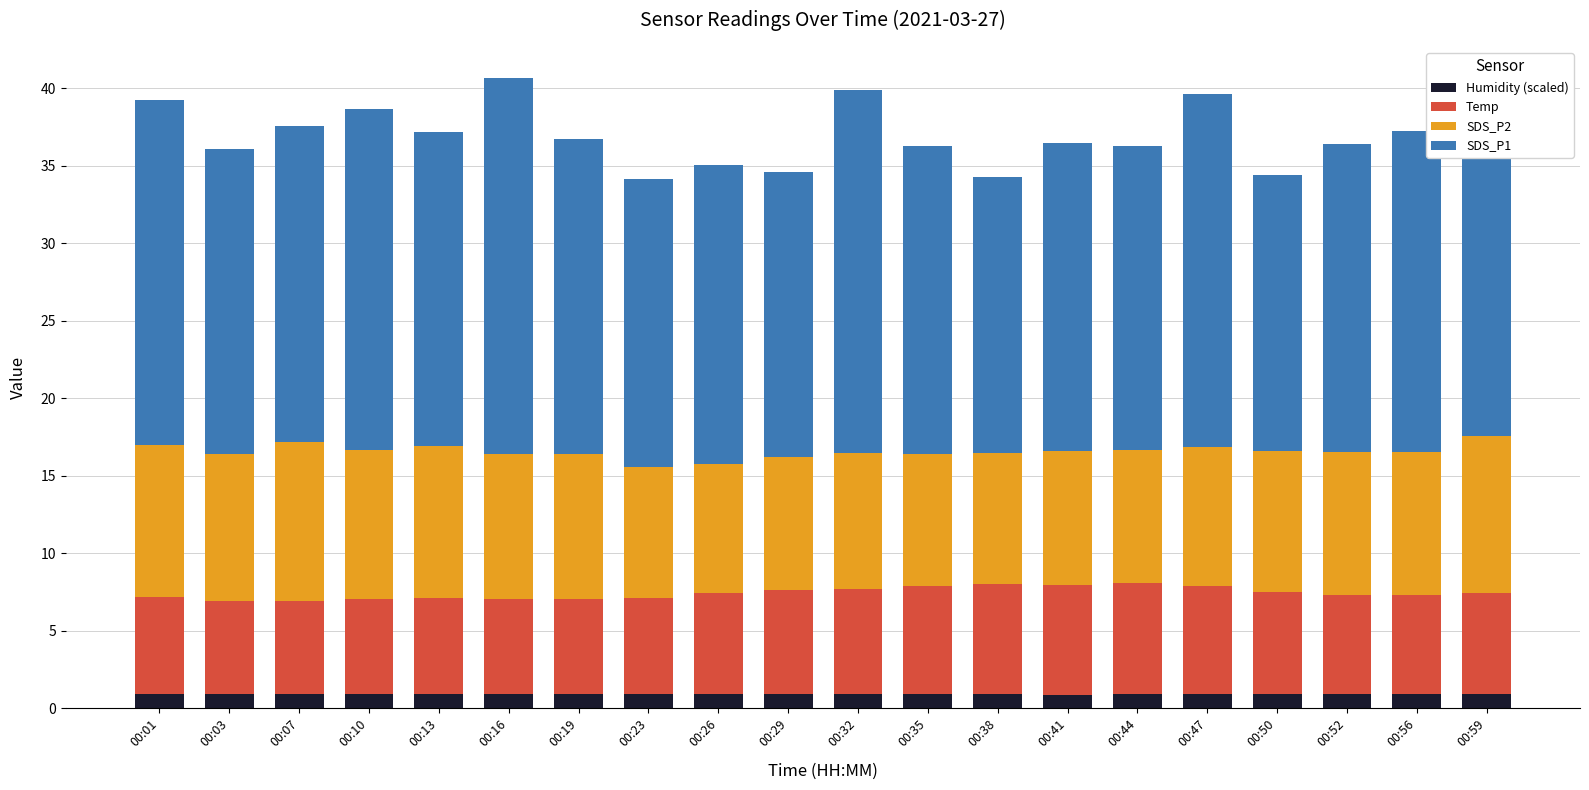

What is the sum of the Humidity (scaled) values at 00:07 and 00:52?

1.8